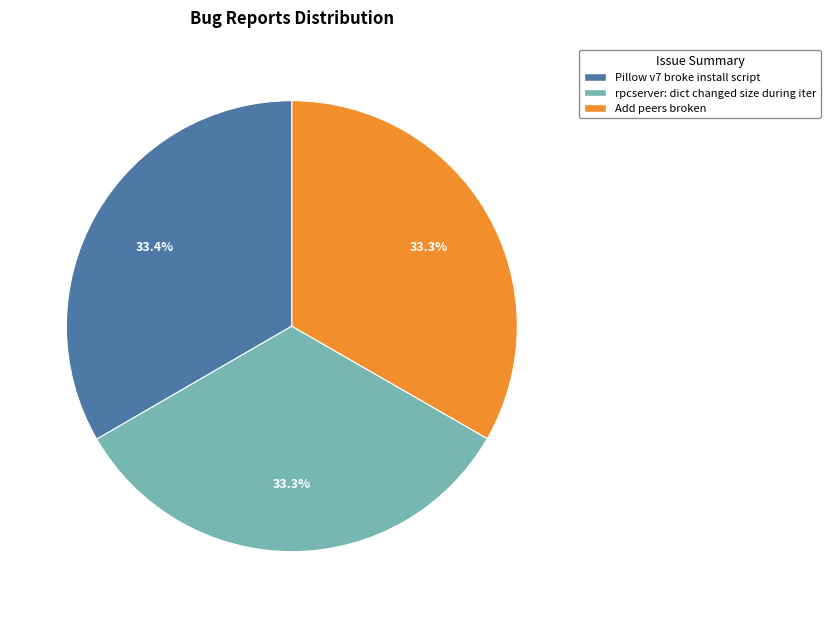

Does any single category account for the majority?

No